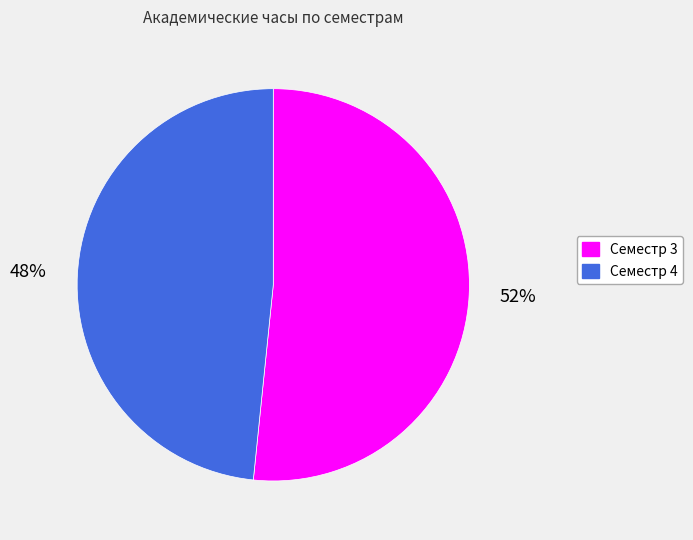

To the nearest percent, what percentage of the pie is Семестр 4?

48%